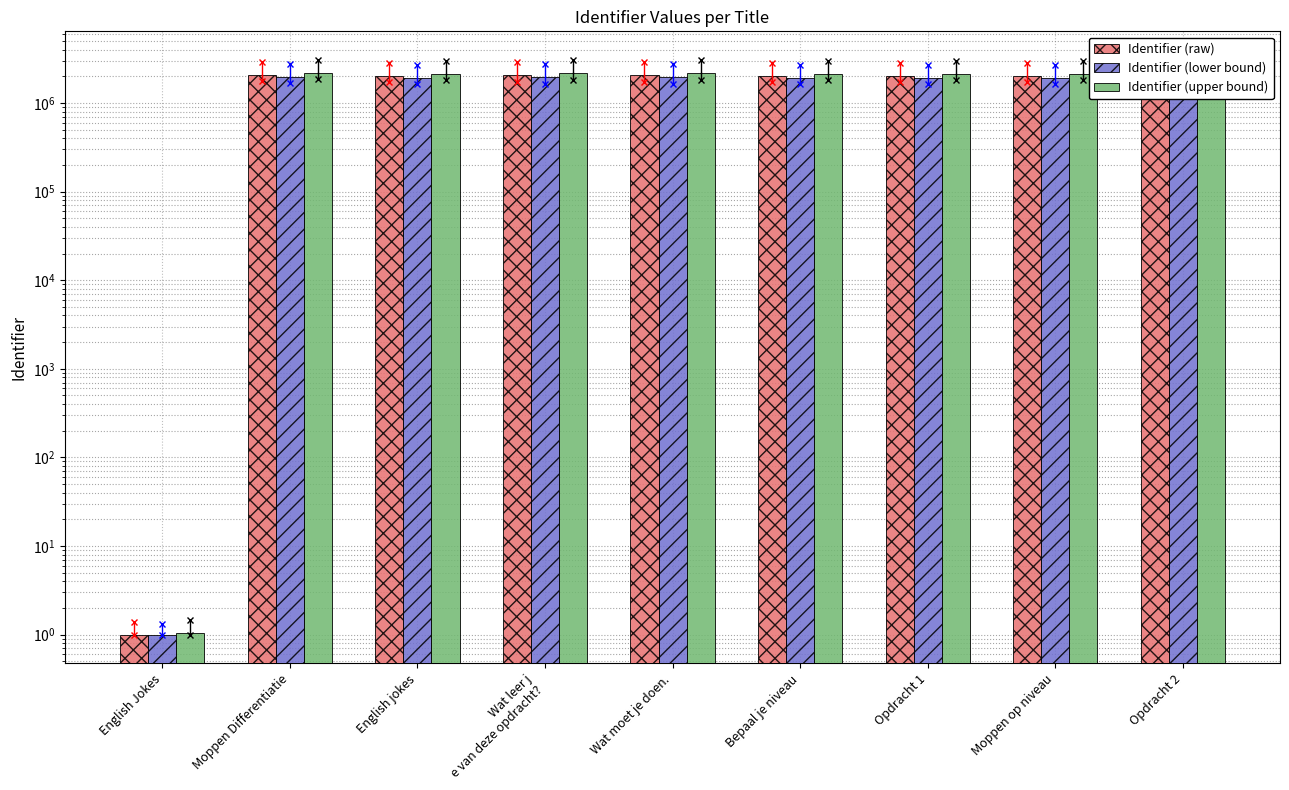

List the series in order of their overall mean, highest first.

Identifier (upper bound), Identifier (raw), Identifier (lower bound)